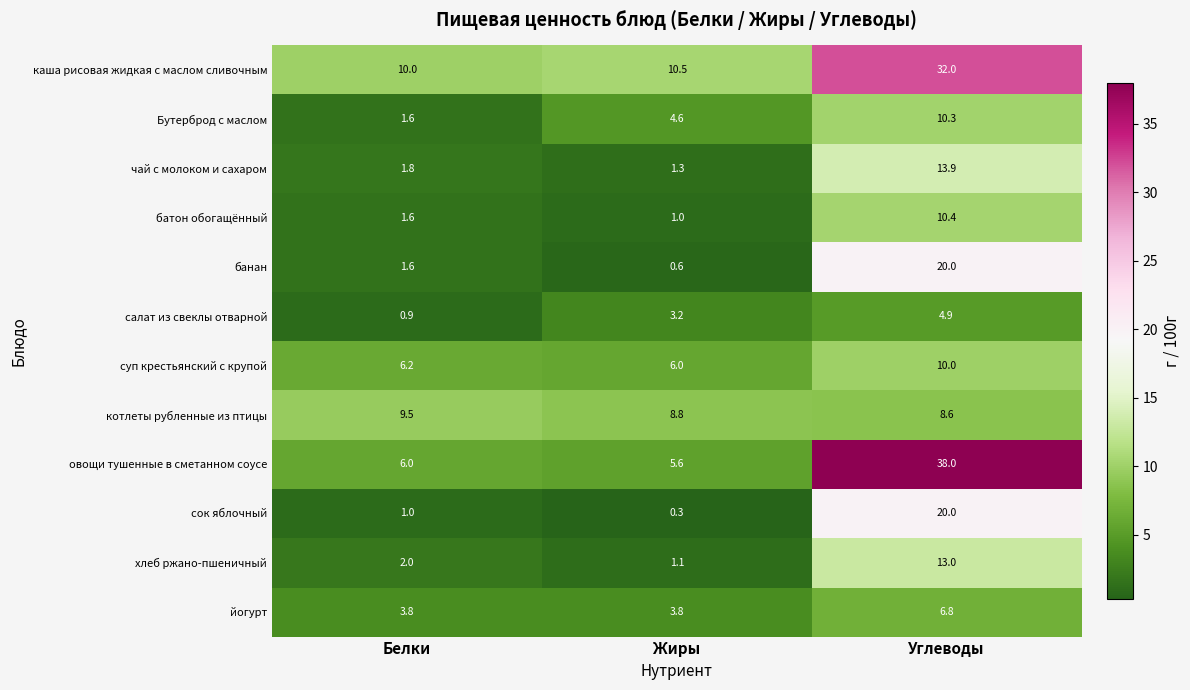

At which category does the chart reach its peak across all series?

Углеводы